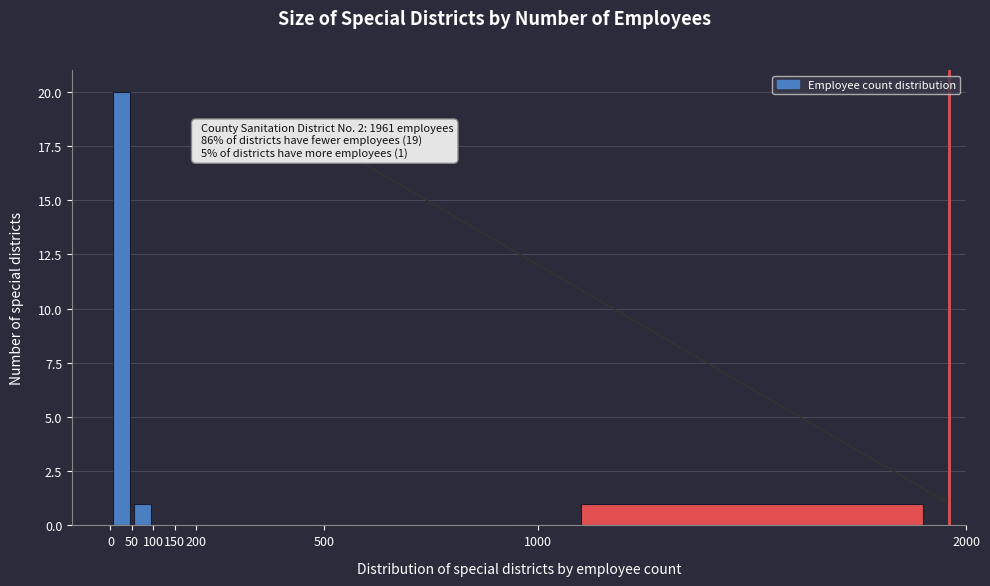

Over which range of the x-axis is the bar tallest?

0 to 50